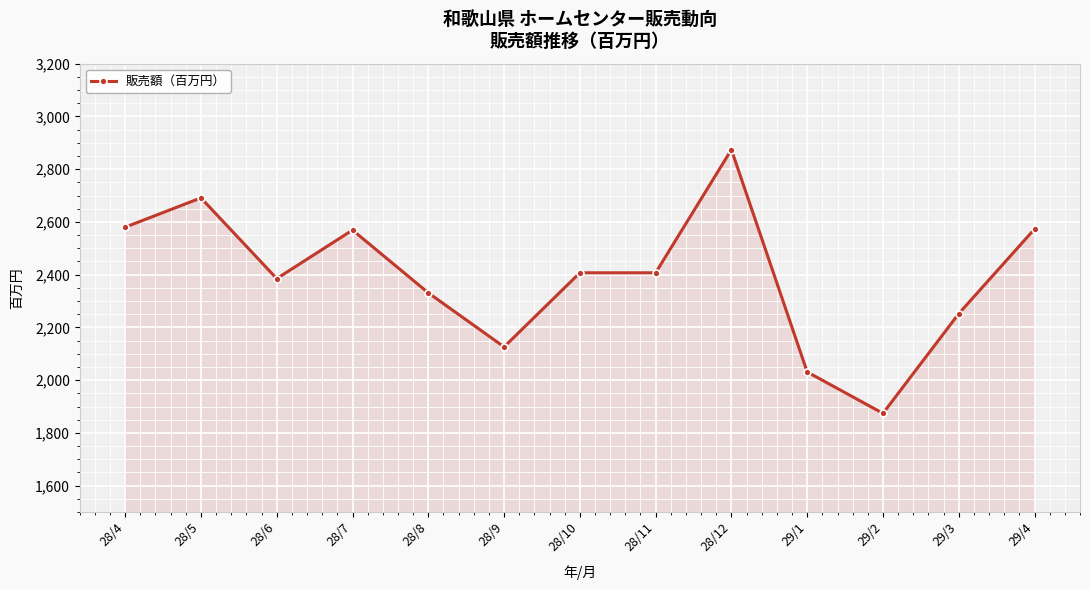

What is the label of the 8th point from the right?

28/9